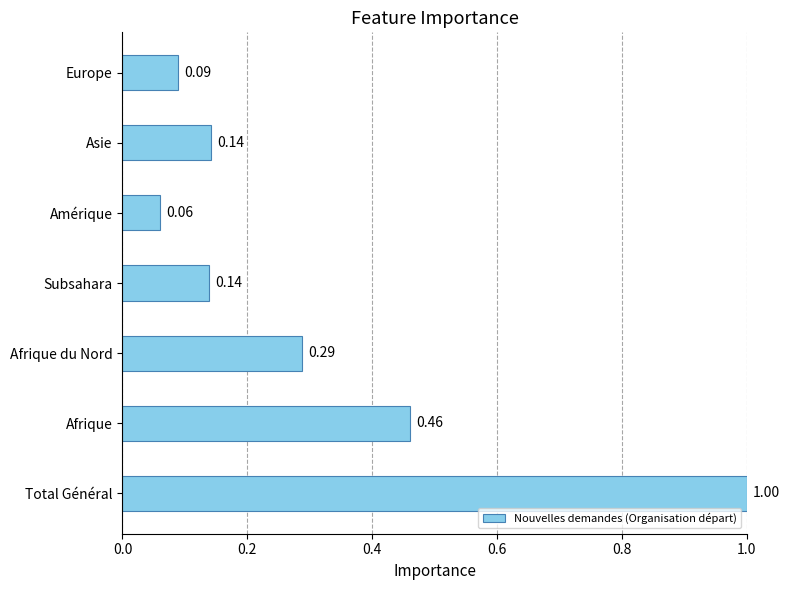

How many bars are there in total?

7